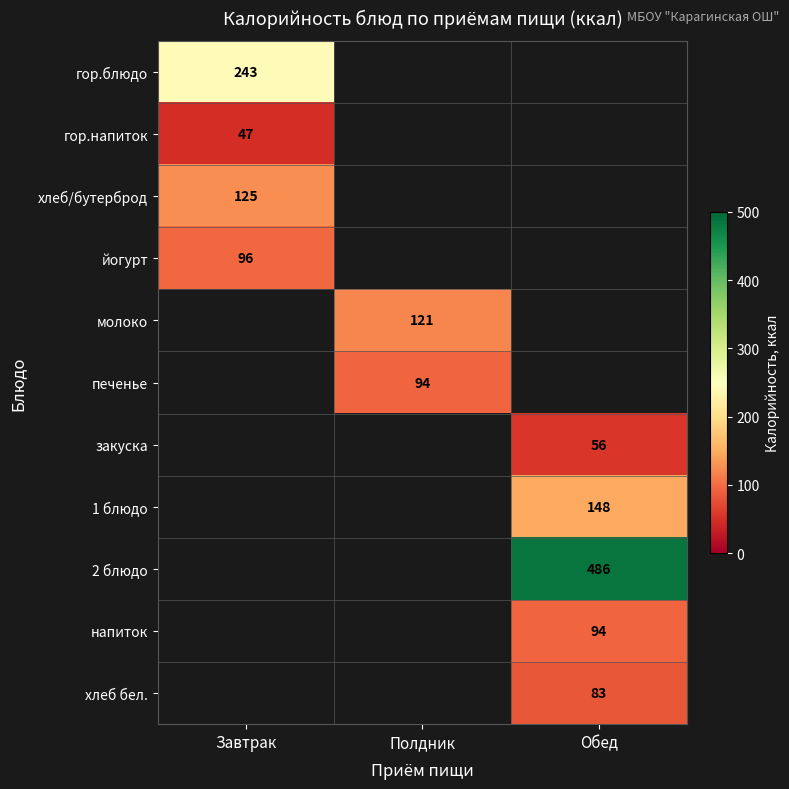

The напиток series shows 25 at Обед. True or false?

False